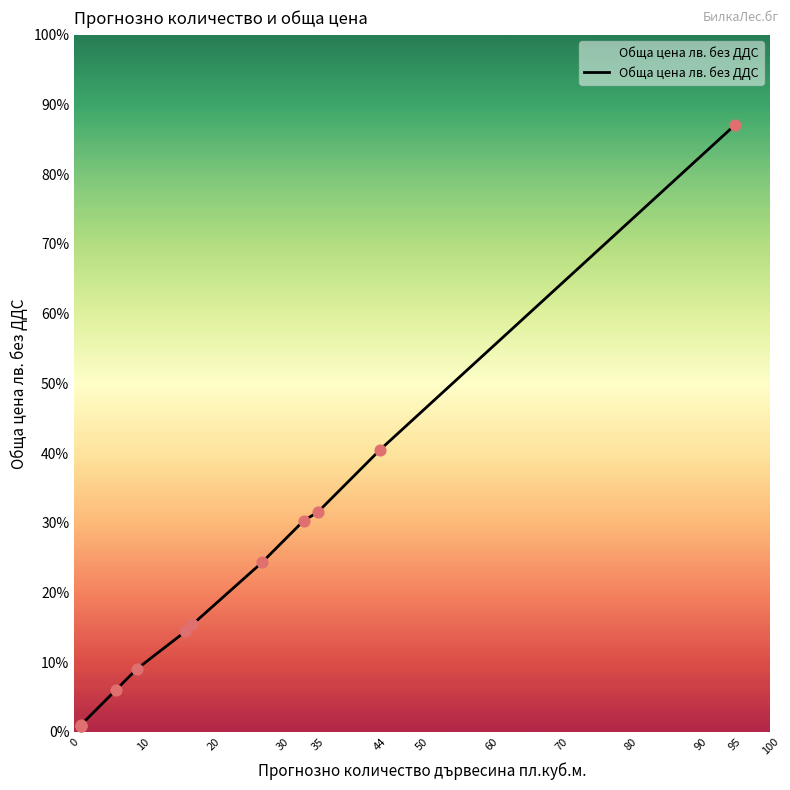

What is the change in value from 35 to 50?

+1280